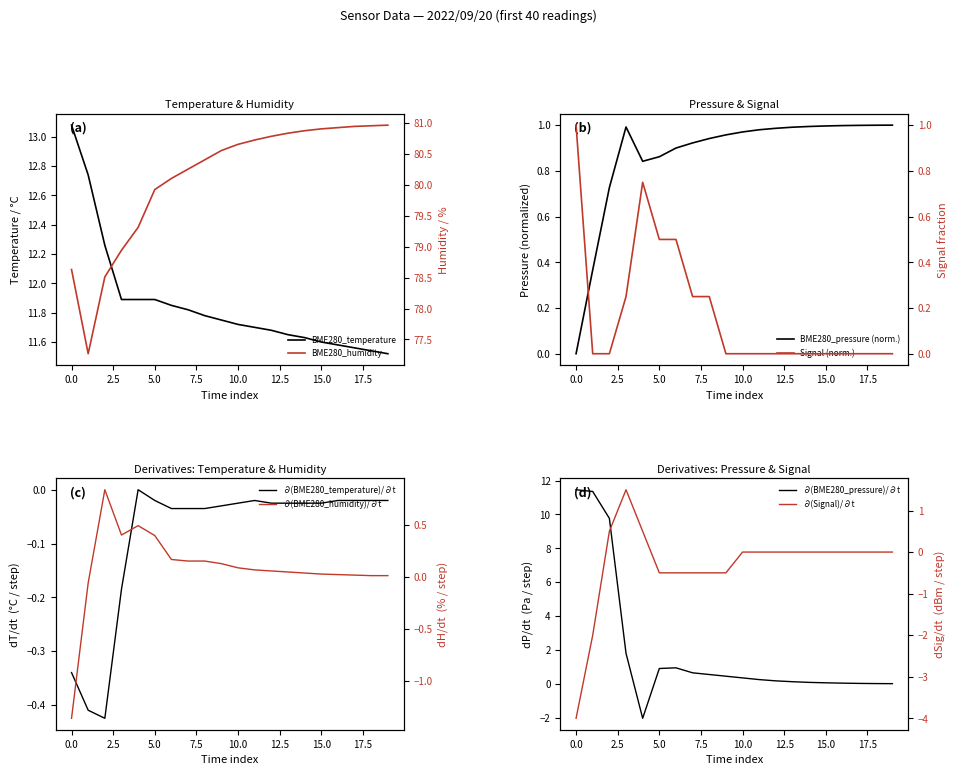

At how many categories does at least one series exceed 61?

20